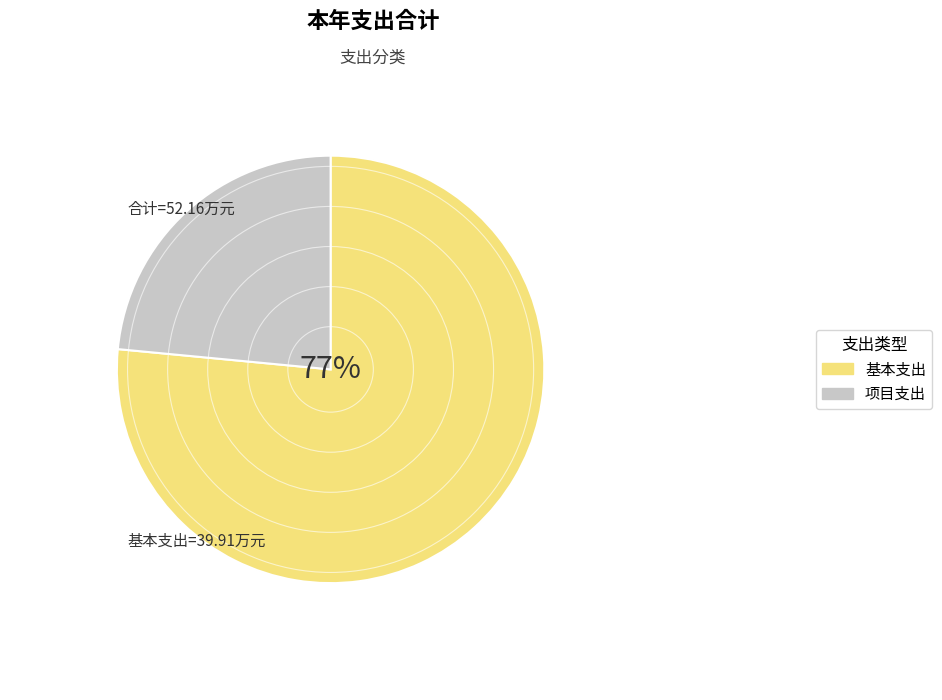

To the nearest percent, what percentage of the pie is 项目支出?

23%